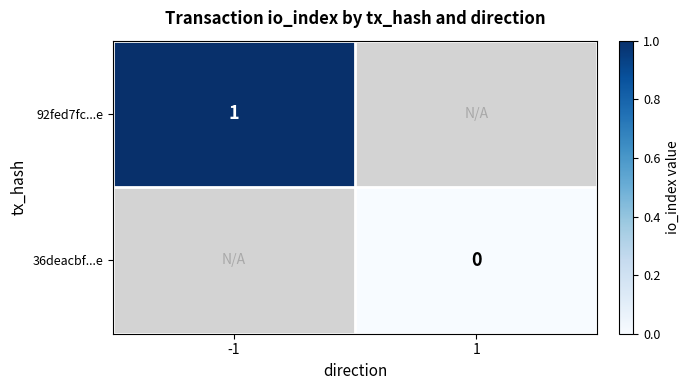

Which has a higher value, 1 or -1?

-1